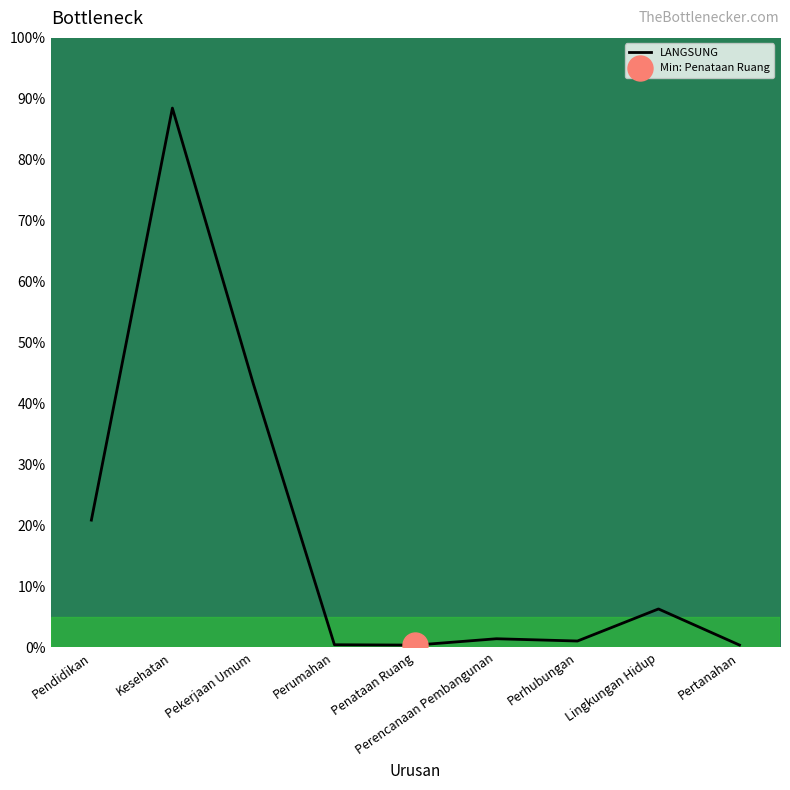

Which label corresponds to the largest value in the chart?

Kesehatan